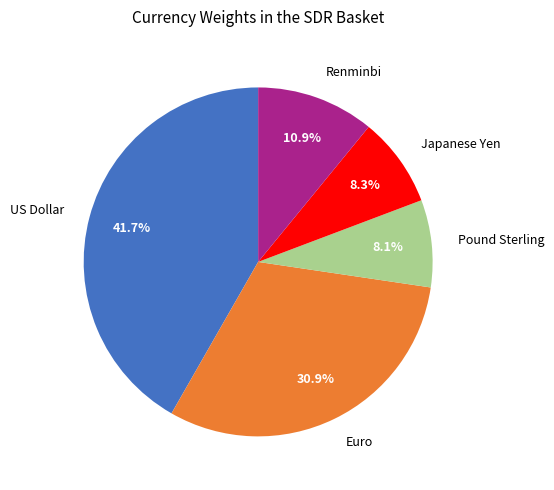

What is the largest slice in the pie chart?

US Dollar